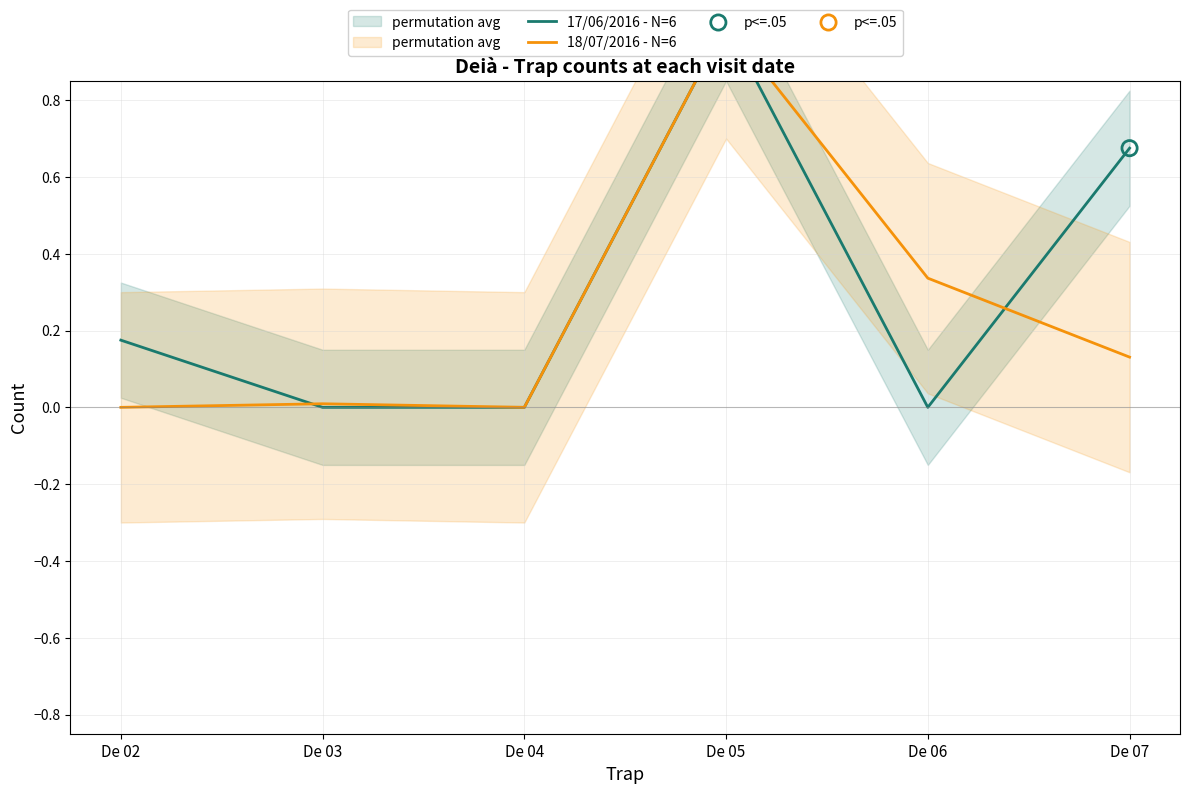

What is the total value across all series at De 07?

0.8